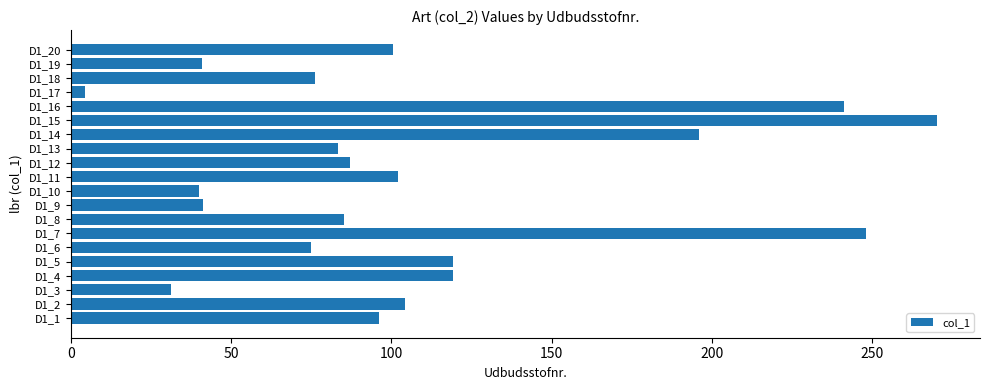

How many bars are there in total?

20